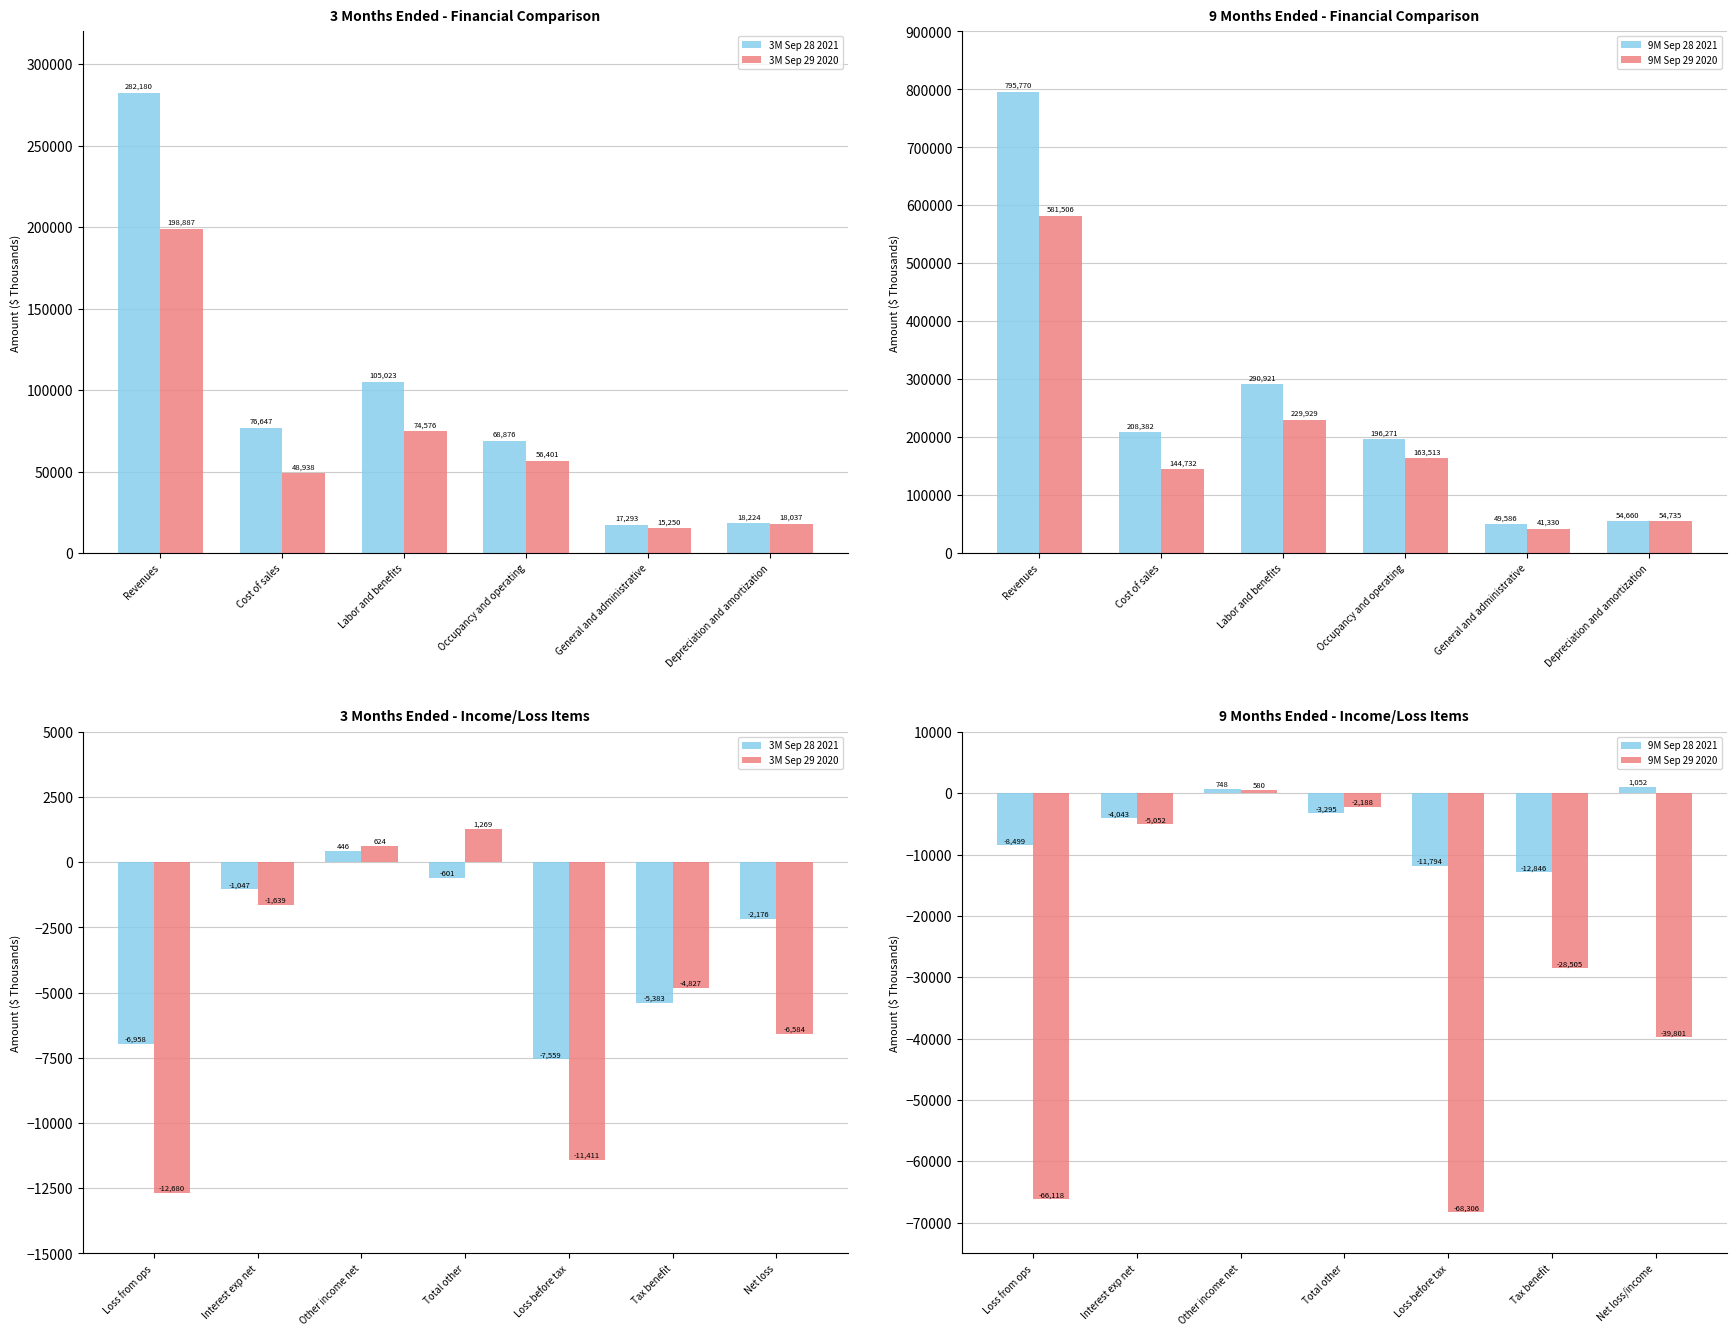

Where is 3M Sep 28 2021 nearest to the value -3556?

Net loss